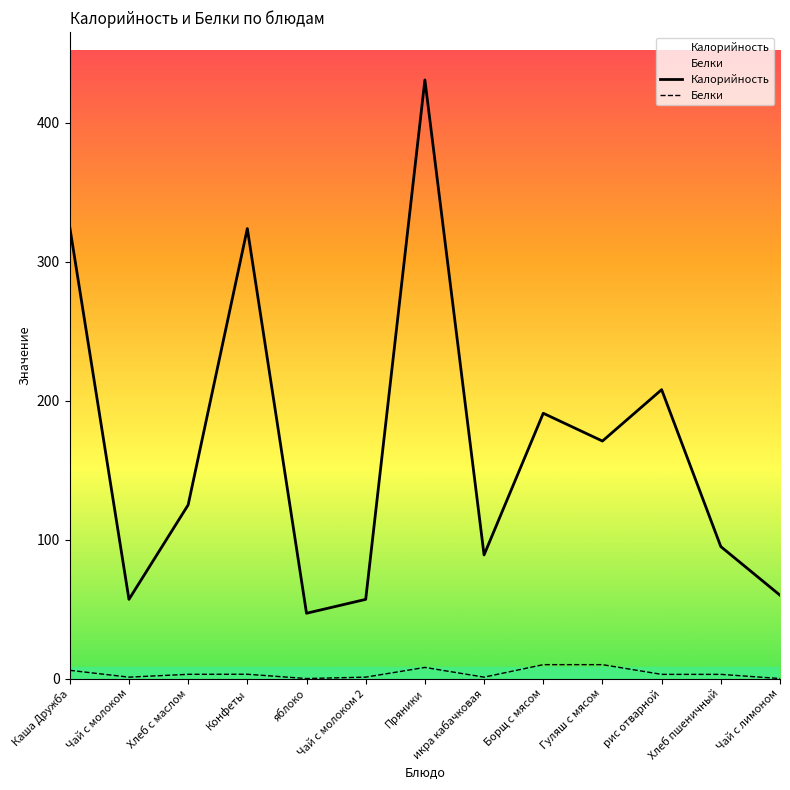

How many interior local valleys does the Калорийность series have?

4